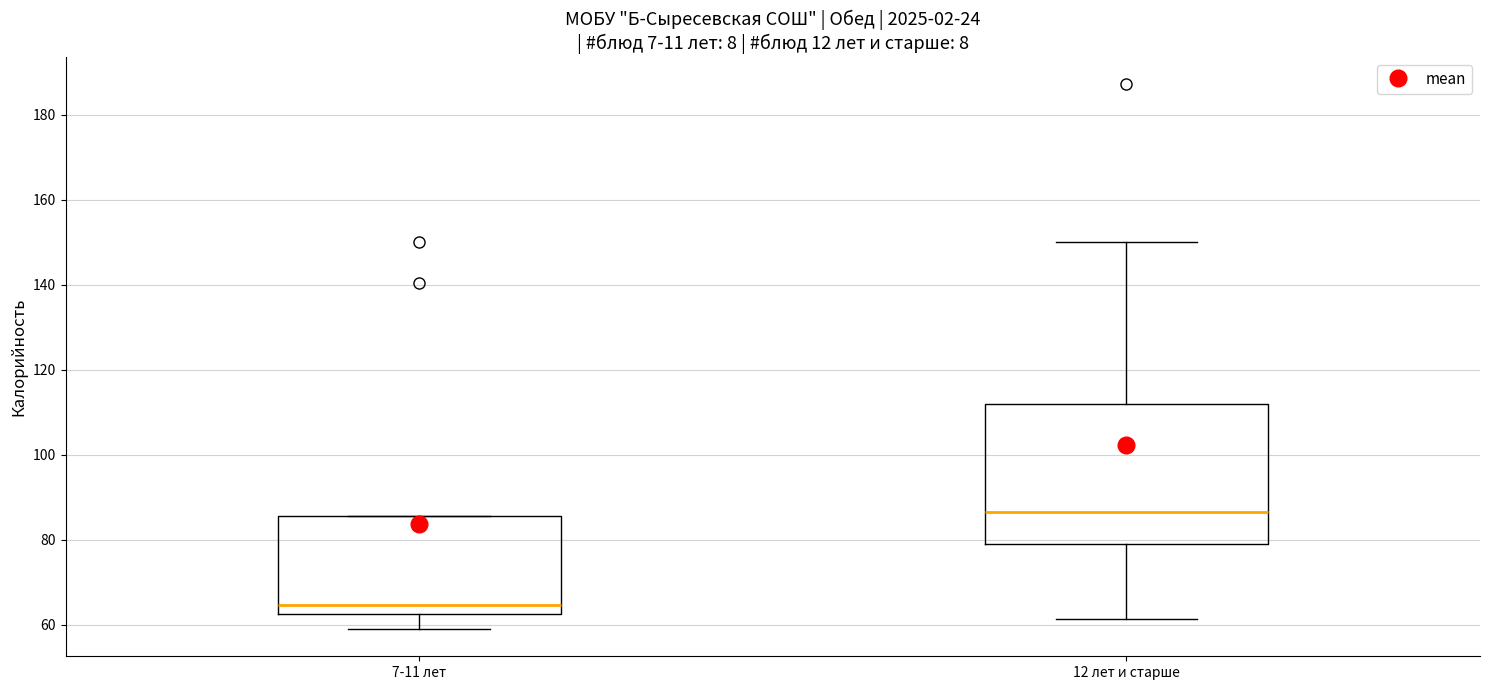

Comparing the boxes themselves (not the whiskers), which one is the tallest?

12 лет и старше